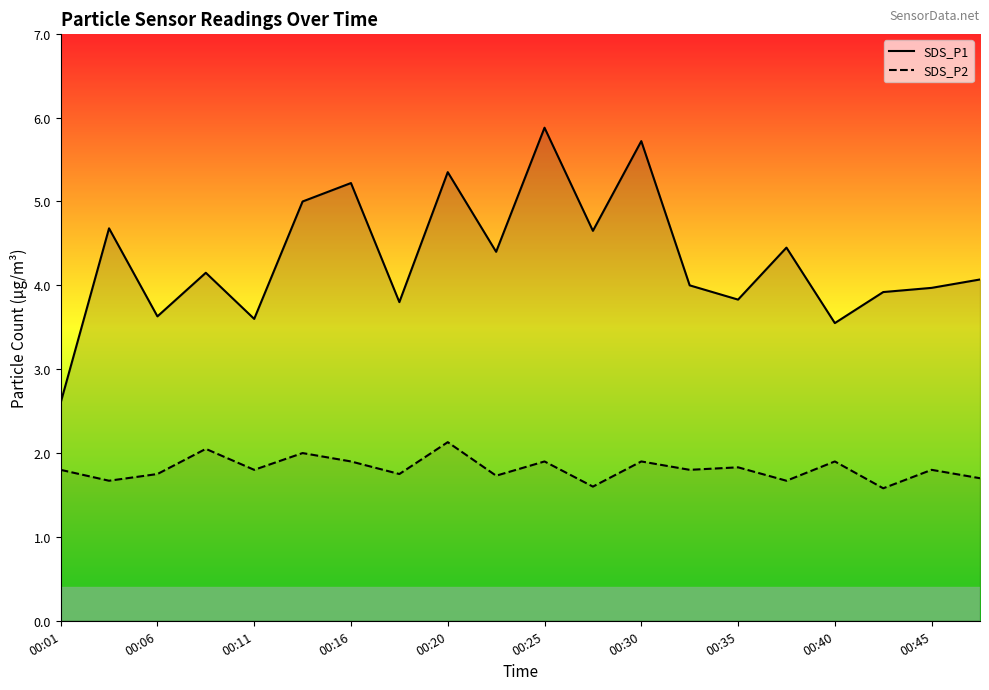

Reading right to left, list all the values displayed in this chart.

SDS_P1: 4.1	4.0	3.9	3.5	4.5	3.8	4.0	5.7	4.7	5.9	4.4	5.3	3.8	5.2	5.0	3.6	4.2	3.6	4.7	2.6
SDS_P2: 1.7	1.8	1.6	1.9	1.7	1.8	1.8	1.9	1.6	1.9	1.7	2.1	1.8	1.9	2.0	1.8	2.0	1.8	1.7	1.8